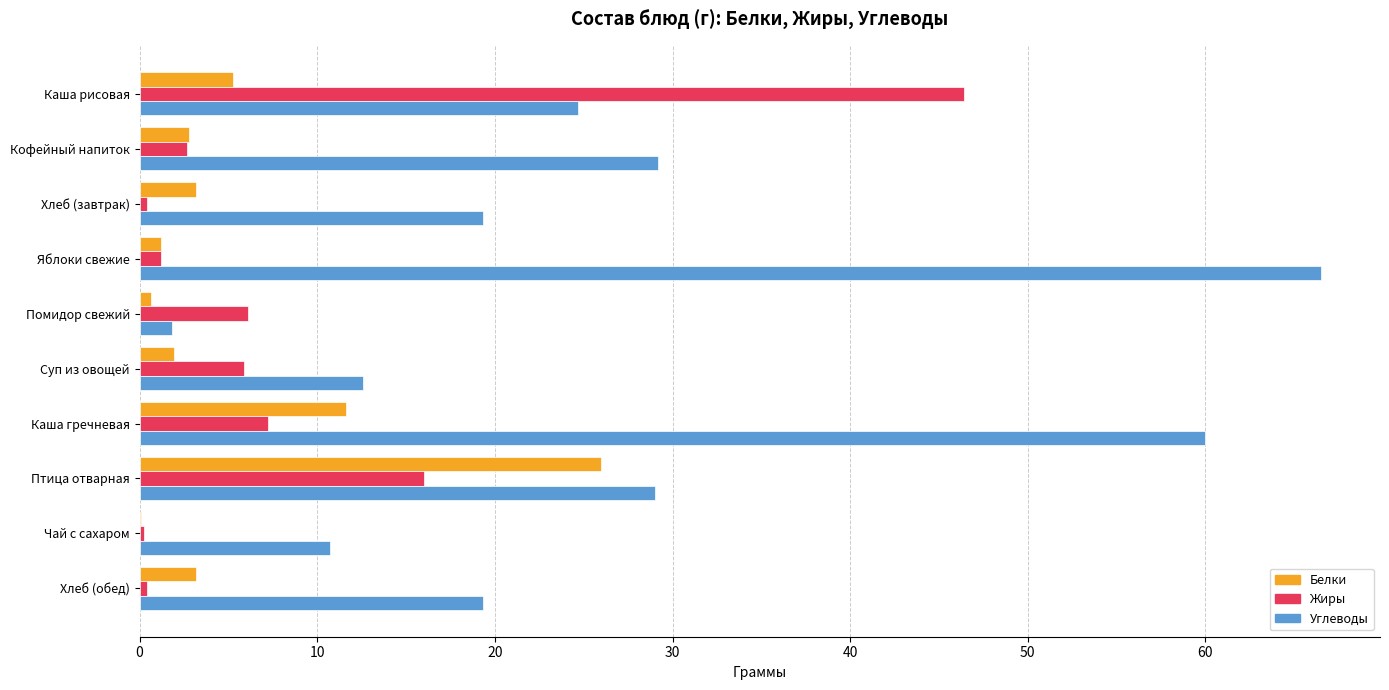

The Белки series shows 3.2 at Хлеб (завтрак). True or false?

True